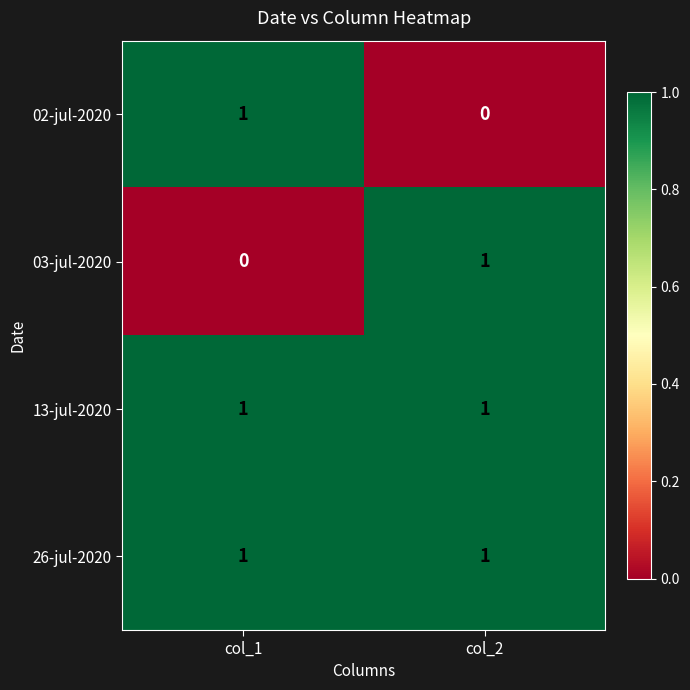

Where is 02-jul-2020 nearest to the value 0?

col_2